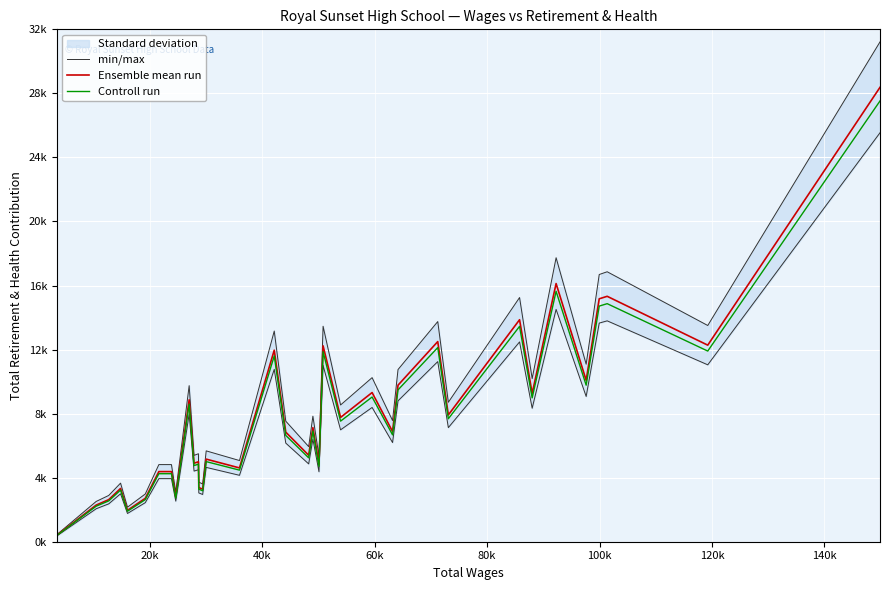

Rank the series by their maximum value, from highest to lowest.

min/max, Ensemble mean run, Controll run